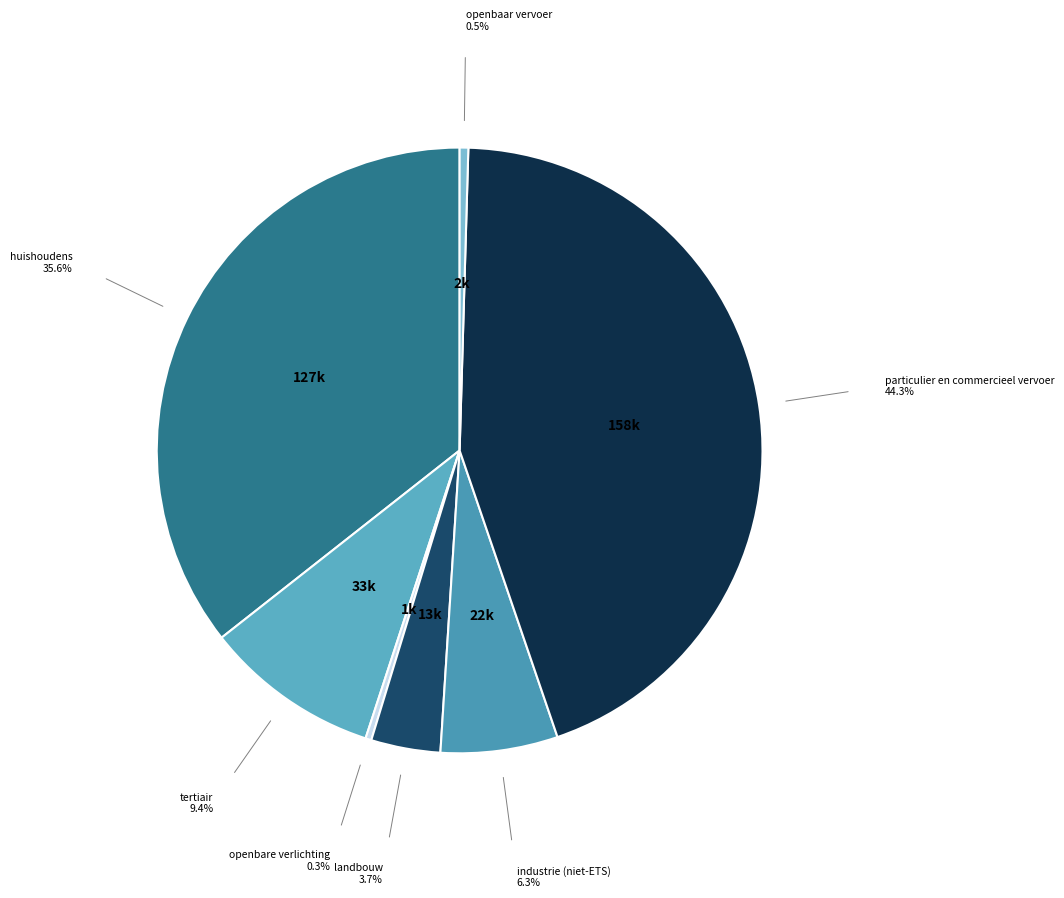

To the nearest percent, what is the difference between the largest and smallest slice percentages?

44%